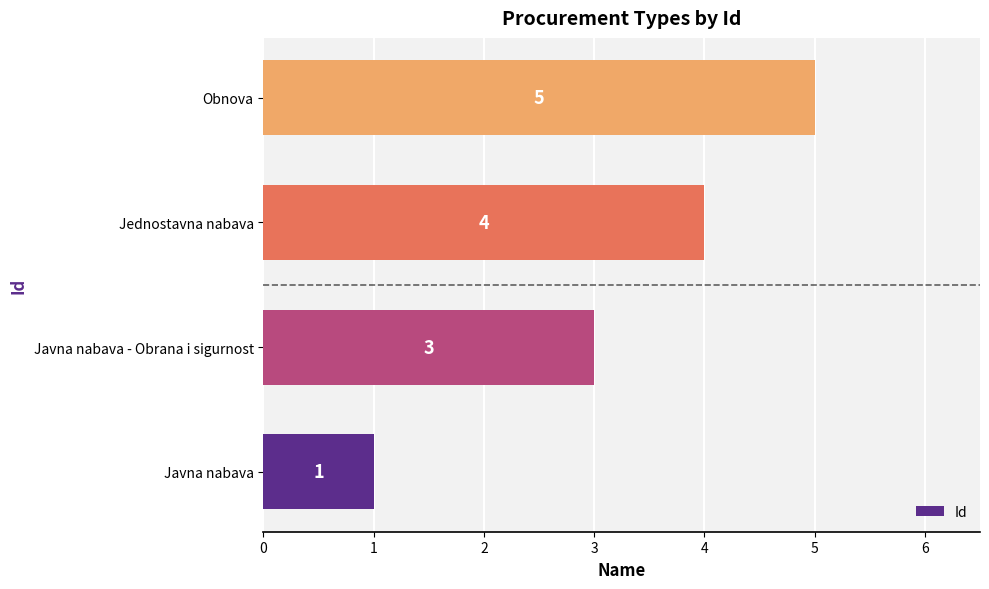

List the labels in order of value, largest first.

Obnova, Jednostavna nabava, Javna nabava - Obrana i sigurnost, Javna nabava